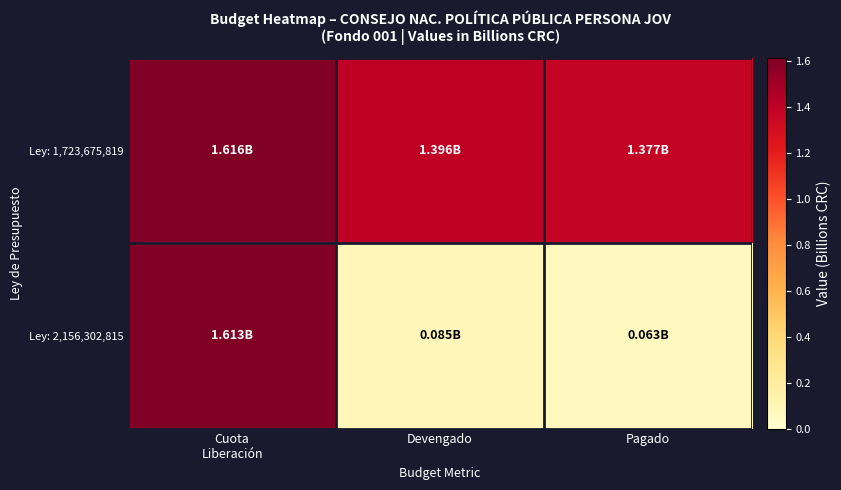

Which series changed the most between Cuota Liberación and Devengado?

Ley: 2,156,302,815